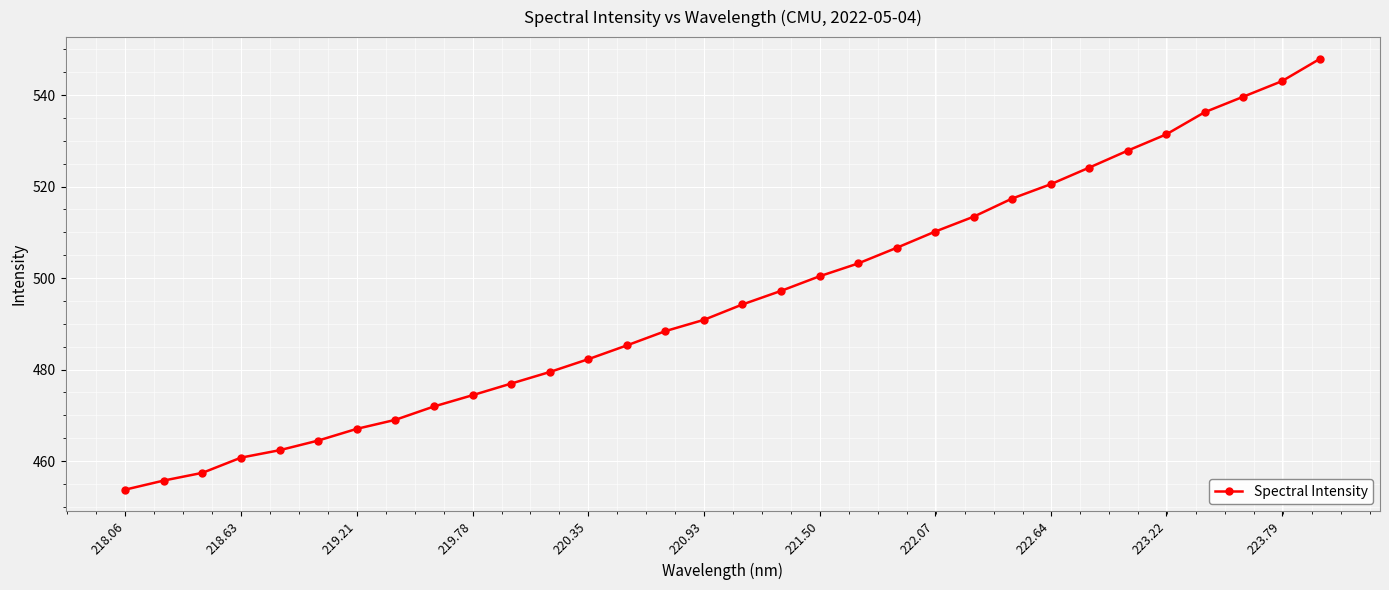

What is the greatest value displayed?

548.0